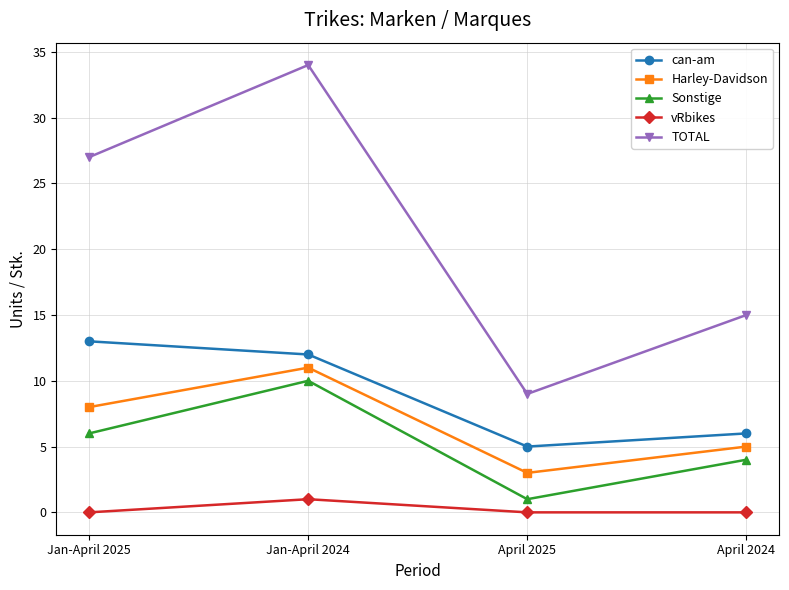

At which label does TOTAL reach its peak?

Jan-April 2024